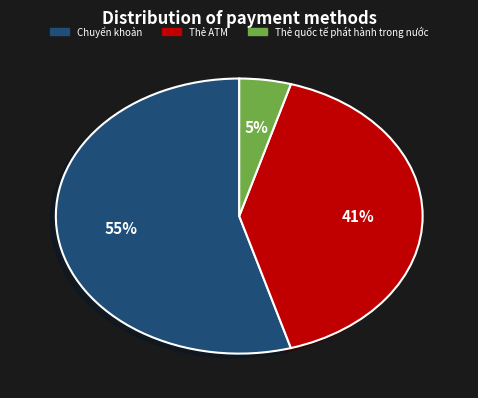

Which has a higher value, Thẻ quốc tế phát hành trong nước or Chuyển khoản?

Chuyển khoản